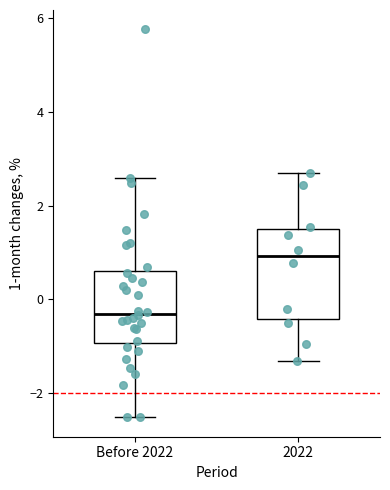

Reading left to right, read every box against the y-axis: the position of its median line, the range the box covers, and the ends of its whiskers. The values are not printed on the chart, so give them approximately, as read against the axis.

Before 2022: median -0.4, box -1.0 to 0.6, whiskers -2.6 to 2.6
2022: median 1.0, box -0.4 to 1.6, whiskers -1.4 to 2.8